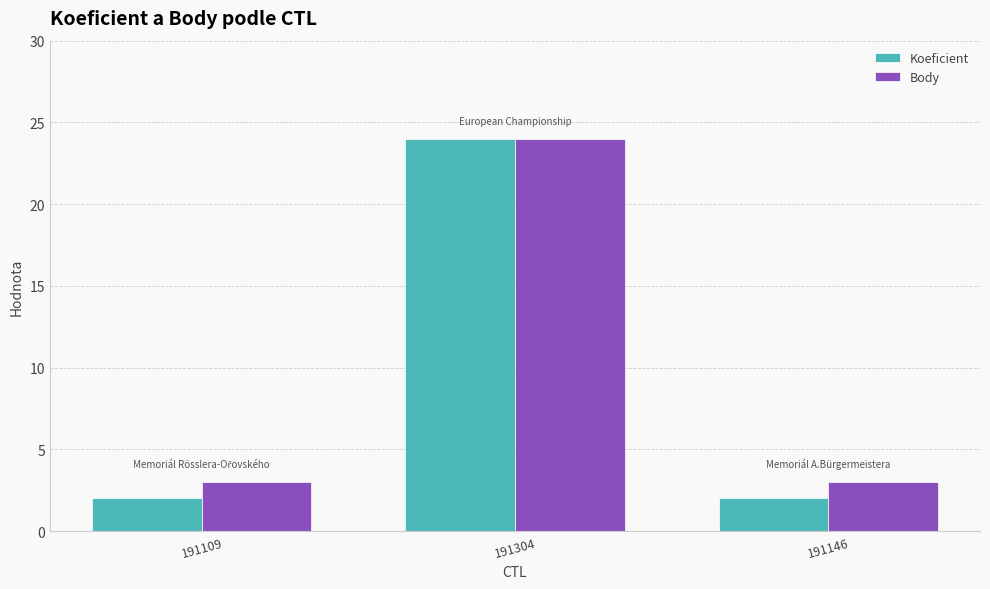

What is the maximum value shown in the chart?

24